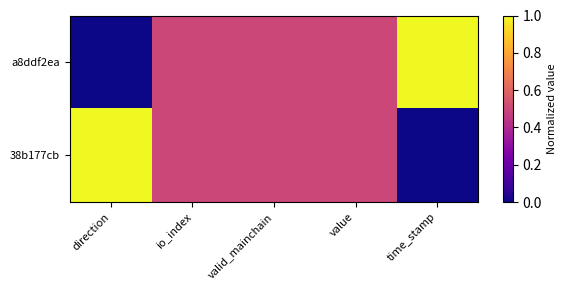

What is the maximum value shown in the chart?

1.0